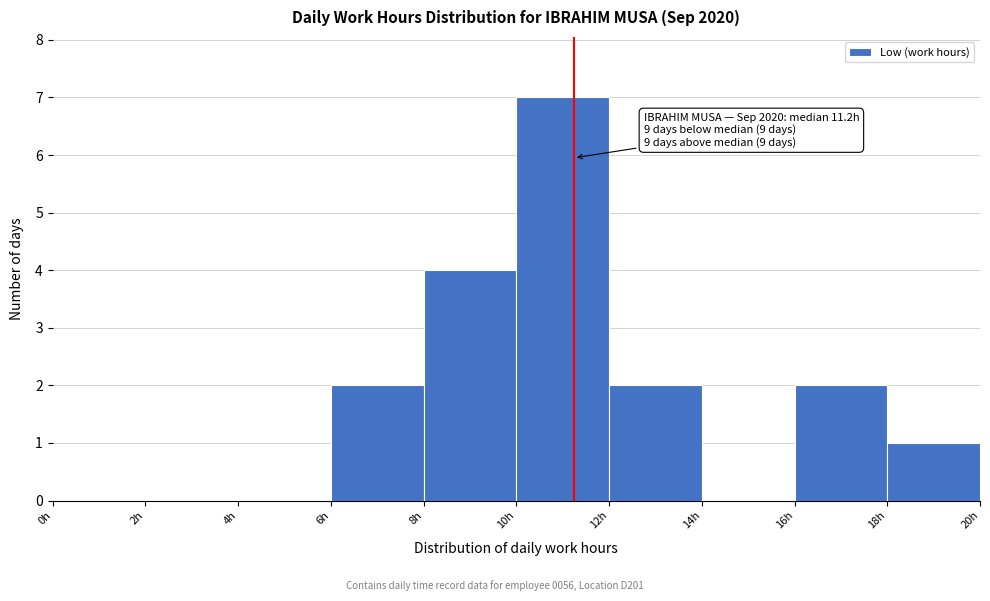

Over which range of the x-axis is the bar tallest?

10 to 12